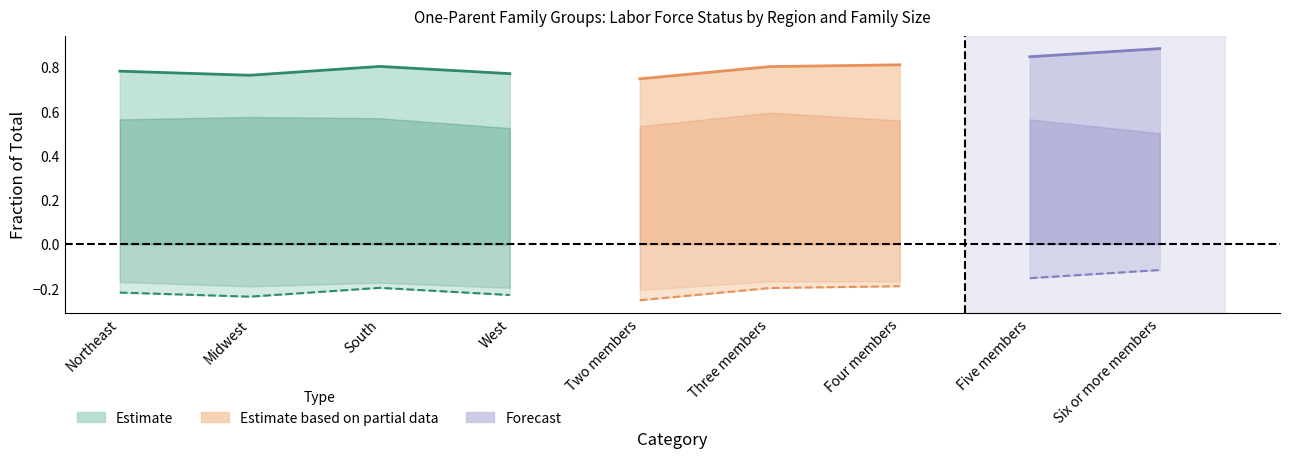

Where is the first local minimum?

Midwest